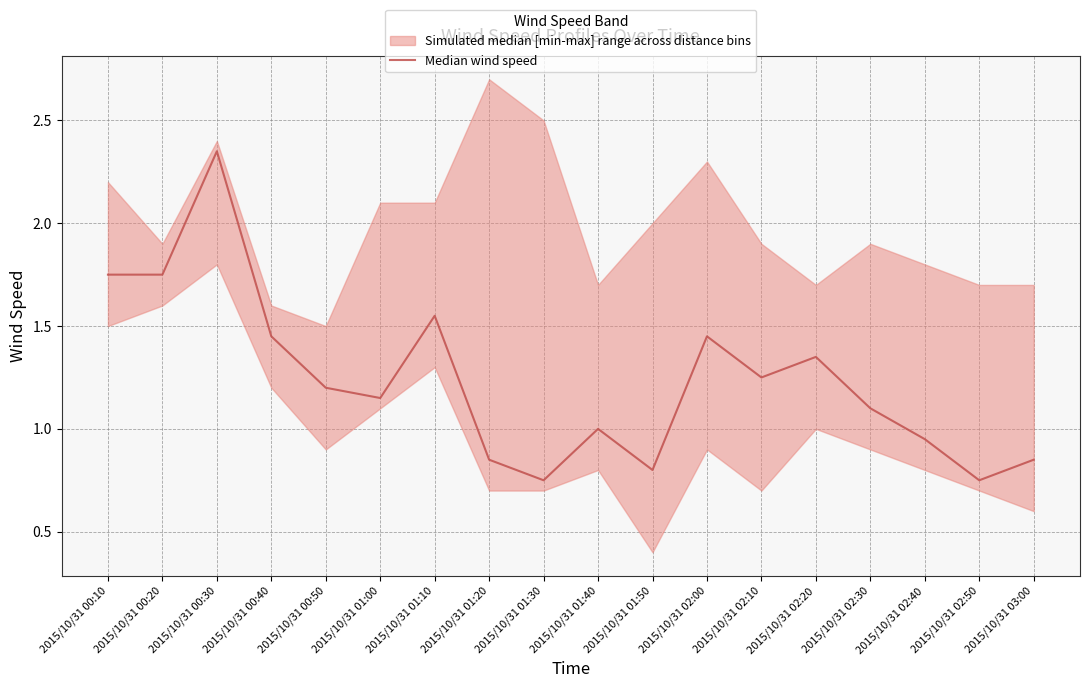

Is it true that the value at 2015/10/31 00:40 is 1.4?

True